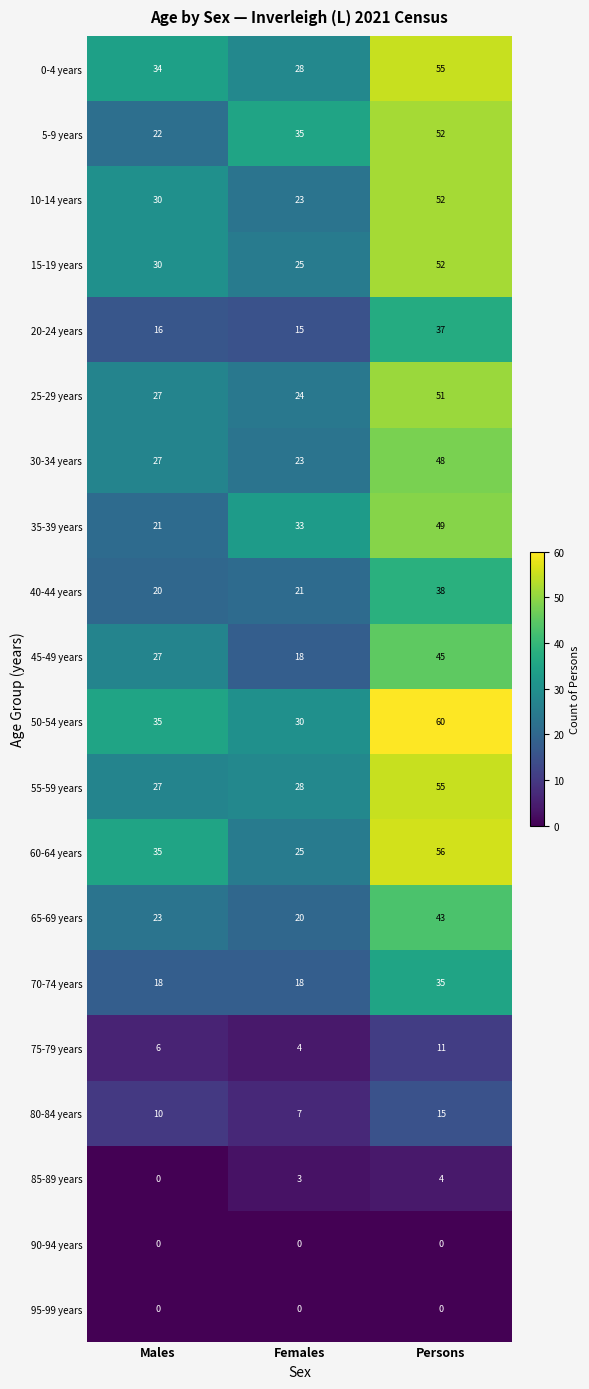

What is the maximum value shown in the chart?

60